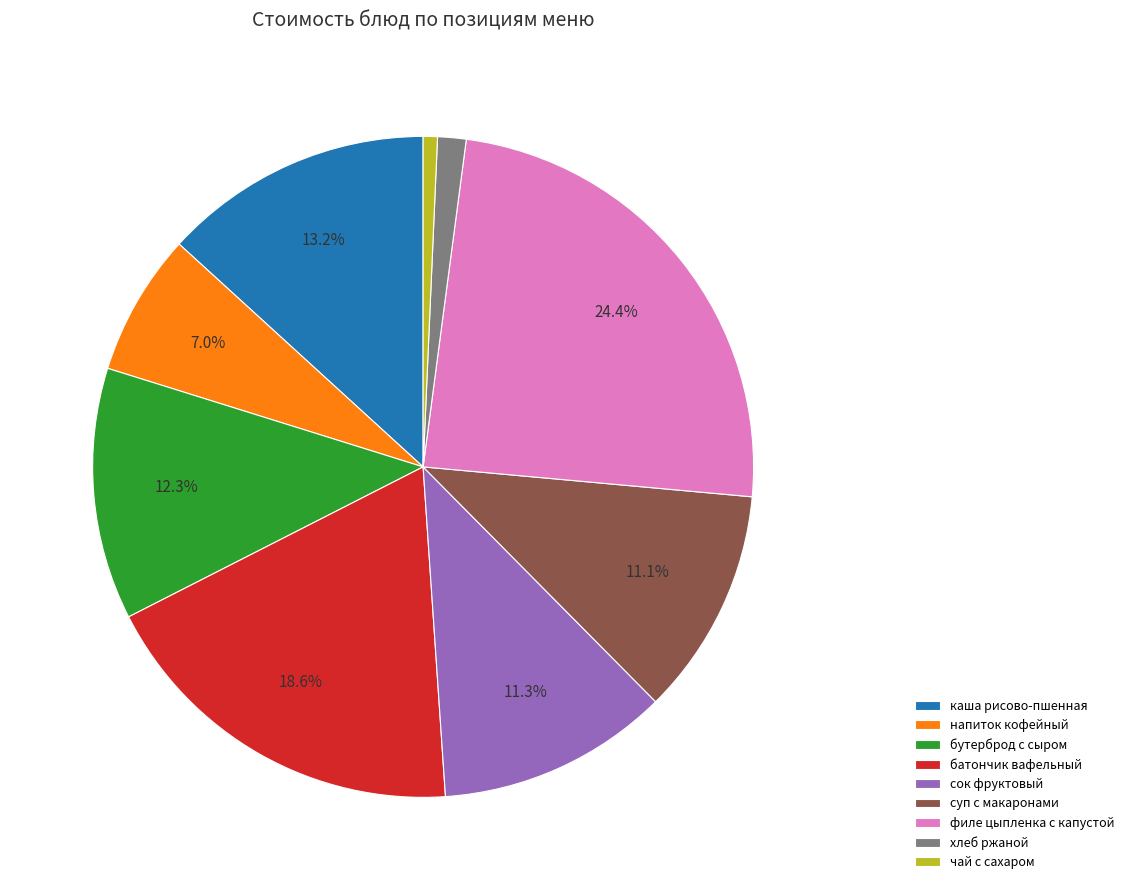

Does any single category account for the majority?

No